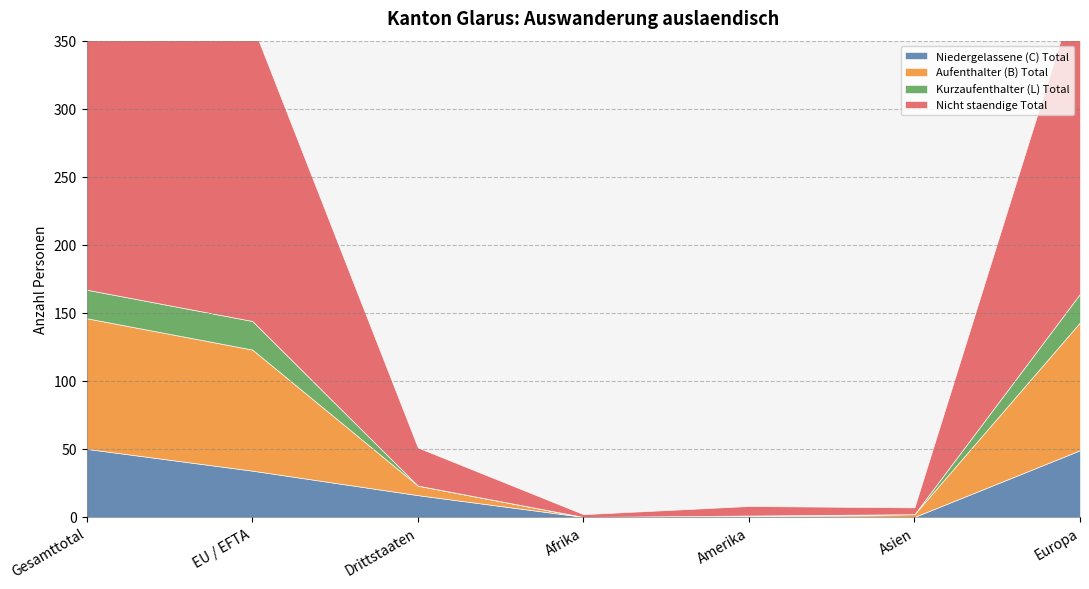

Which category has the highest value in the Nicht staendige Total series?

Gesamttotal